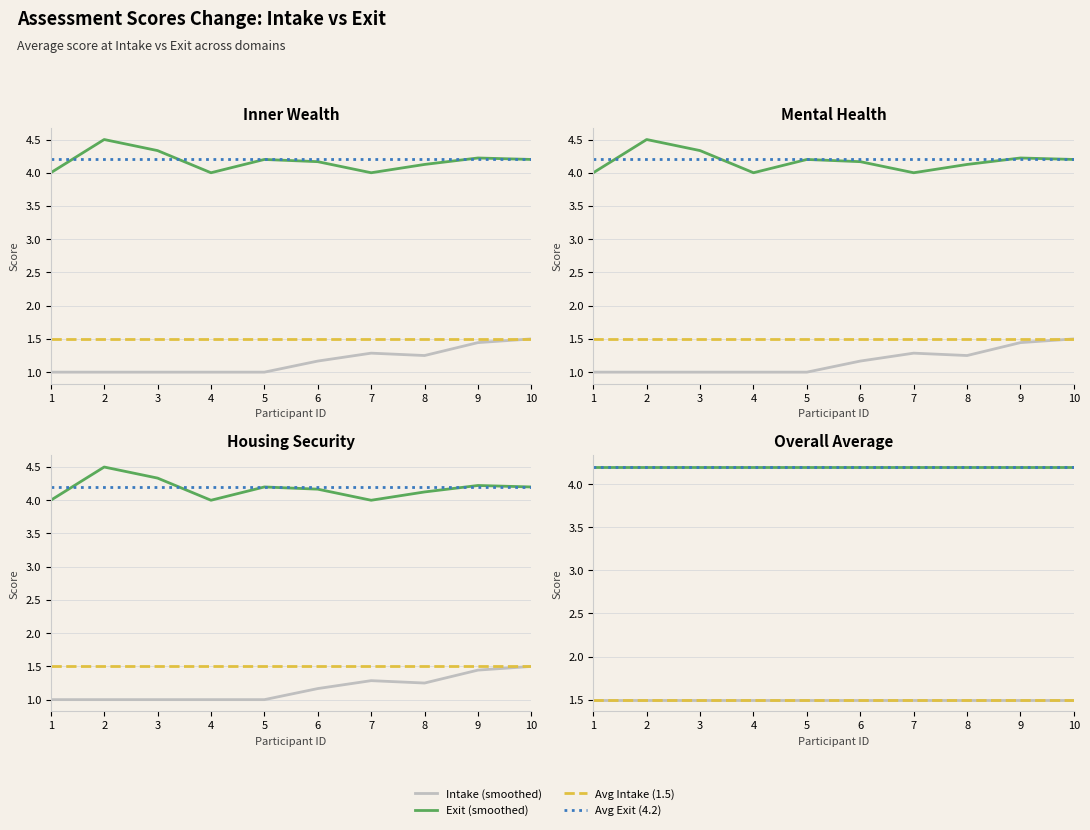

Reading right to left, transcribe all the data shown in this chart.

Intake (smoothed): 10=1.5	9=1.5	8=1.5	7=1.5	6=1.5	5=1.5	4=1.5	3=1.5	2=1.5	1=1.5
Exit (smoothed): 10=4.2	9=4.2	8=4.2	7=4.2	6=4.2	5=4.2	4=4.2	3=4.2	2=4.2	1=4.2
Avg Intake (1.5): 10=1.5	9=1.5	8=1.5	7=1.5	6=1.5	5=1.5	4=1.5	3=1.5	2=1.5	1=1.5
Avg Exit (4.2): 10=4.2	9=4.2	8=4.2	7=4.2	6=4.2	5=4.2	4=4.2	3=4.2	2=4.2	1=4.2